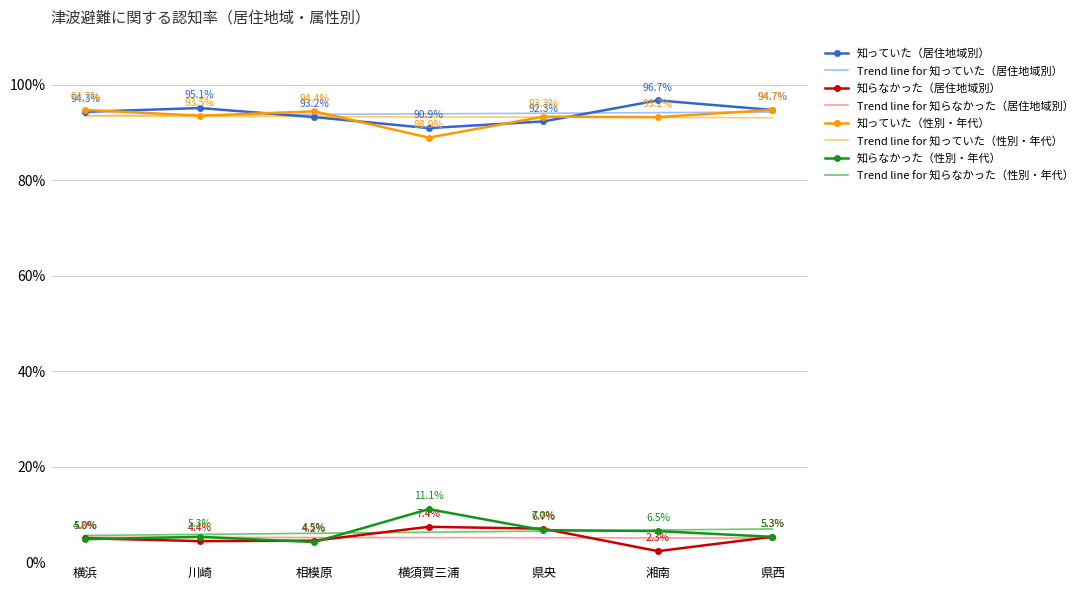

Which category has the highest value across all series?

湘南